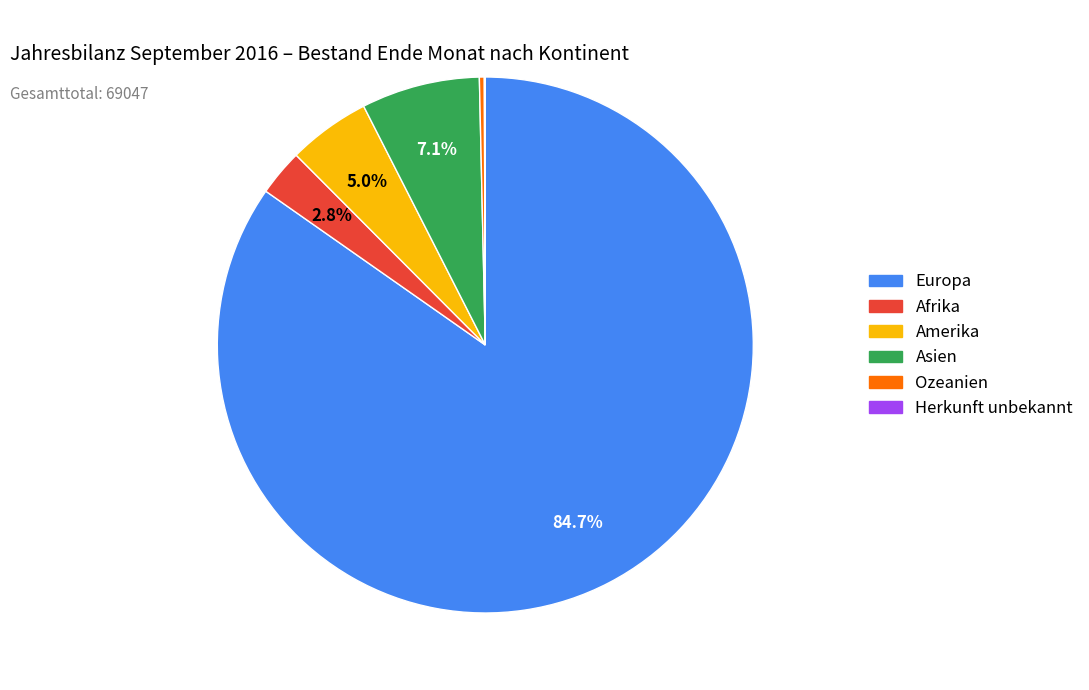

Which has a higher value, Ozeanien or Europa?

Europa